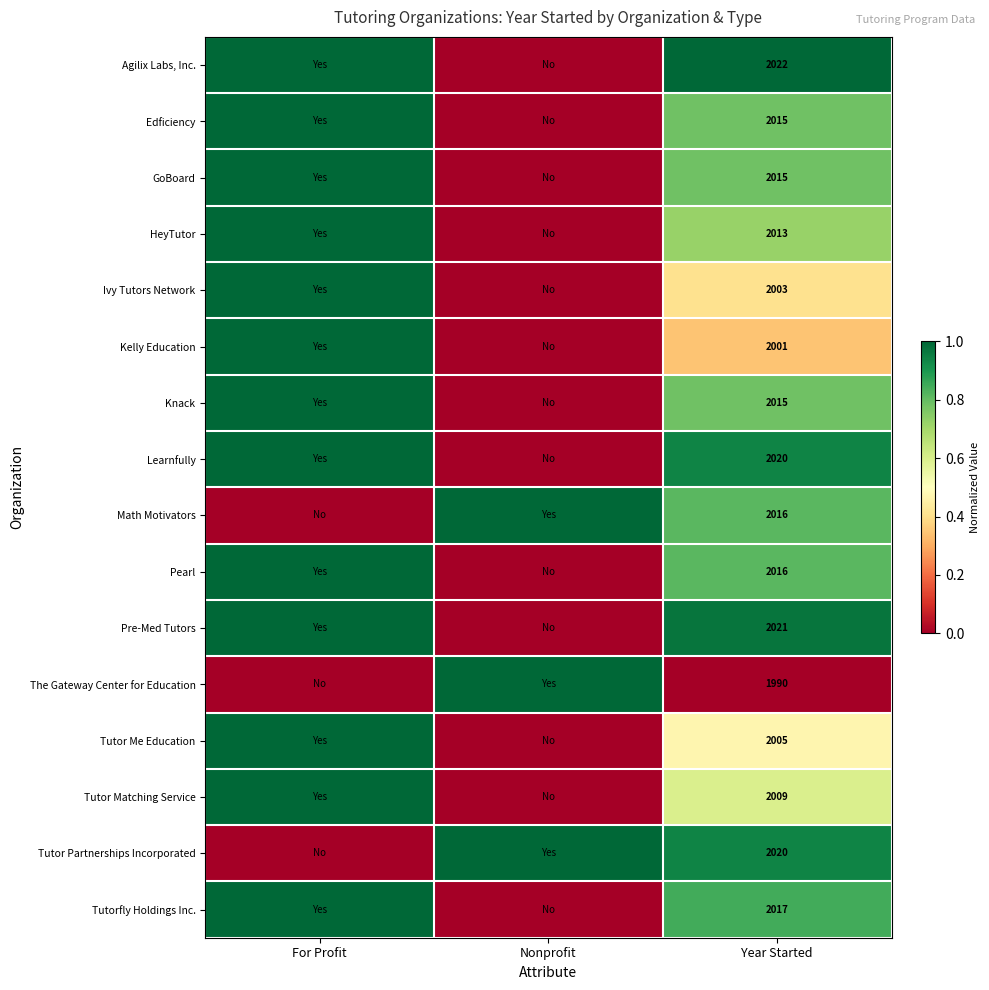

True or false: Tutor Partnerships Incorporated has a value of 2020 at Year Started.

True